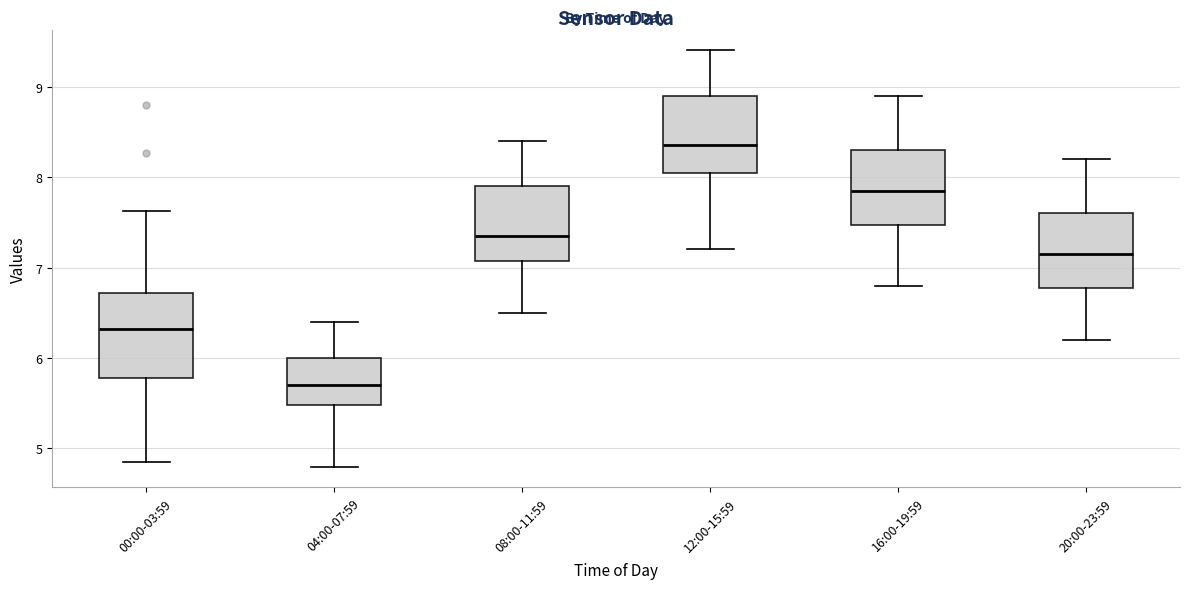

Reading left to right, read every box against the y-axis: the position of its median line, the range the box covers, and the ends of its whiskers. The values are not printed on the chart, so give them approximately, as read against the axis.

00:00-03:59: median 6.3, box 5.8 to 6.7, whiskers 4.9 to 7.6
04:00-07:59: median 5.7, box 5.5 to 6.0, whiskers 4.8 to 6.4
08:00-11:59: median 7.4, box 7.1 to 7.9, whiskers 6.5 to 8.4
12:00-15:59: median 8.4, box 8.1 to 8.9, whiskers 7.2 to 9.4
16:00-19:59: median 7.9, box 7.5 to 8.3, whiskers 6.8 to 8.9
20:00-23:59: median 7.2, box 6.8 to 7.6, whiskers 6.2 to 8.2